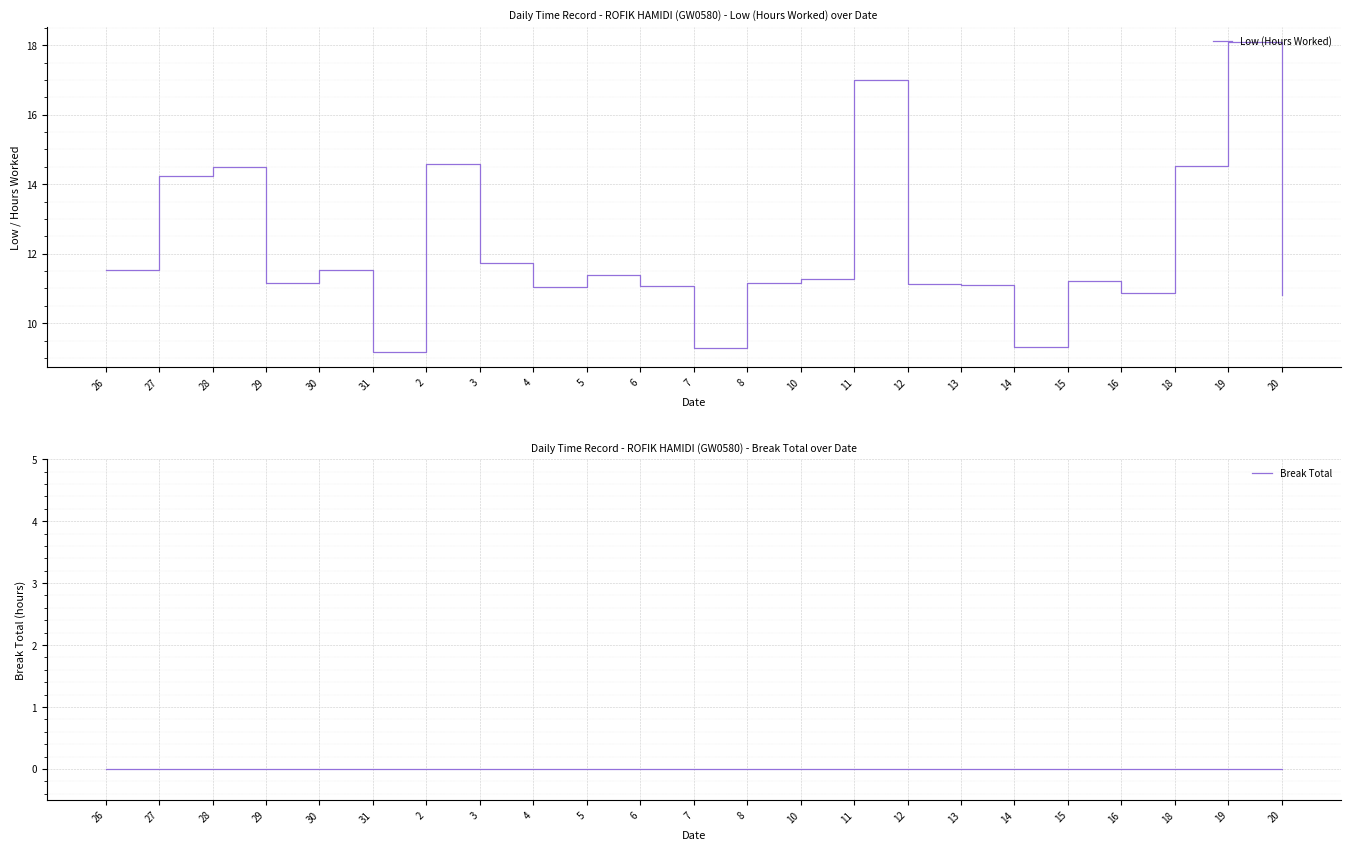

The value of Low (Hours Worked) at 19 is 8.5. True or false?

False